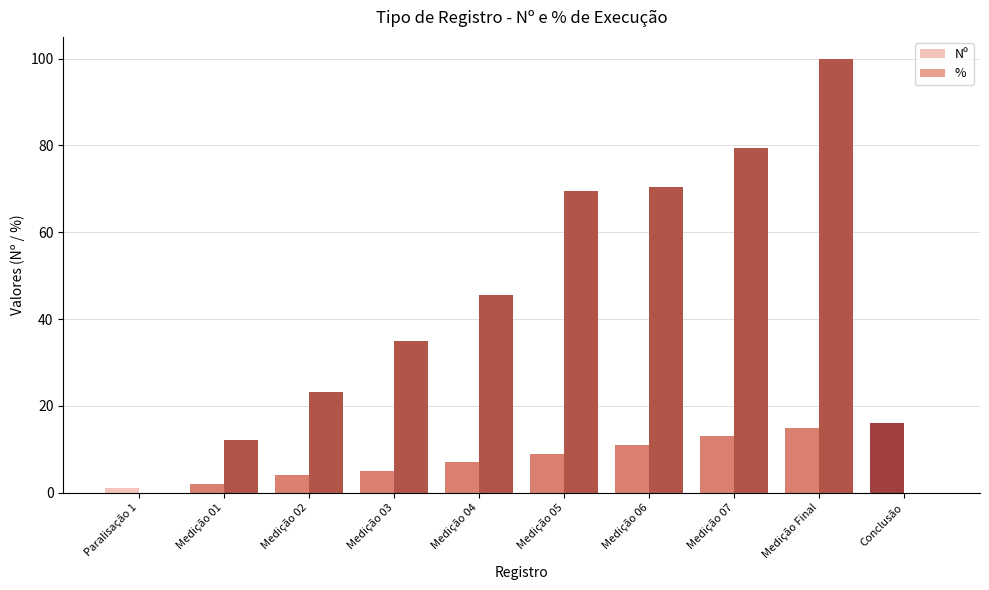

Which series changed the most between Medição 05 and Conclusão?

%